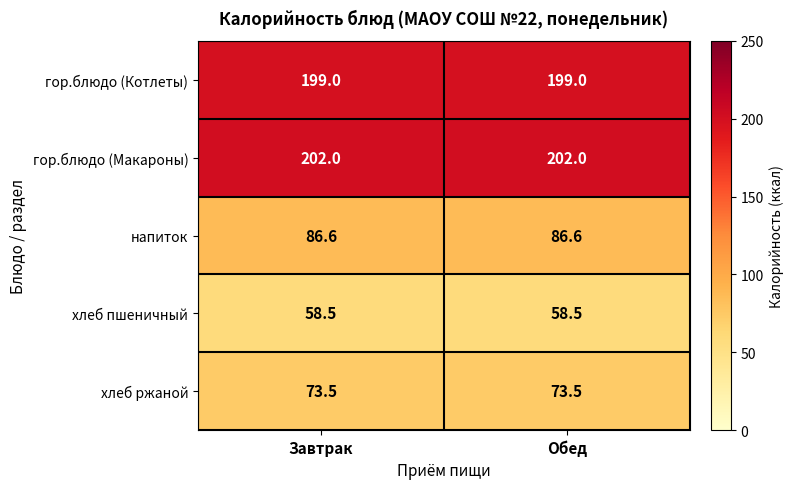

What is the spread (max minus min) of values at Обед?

143.5